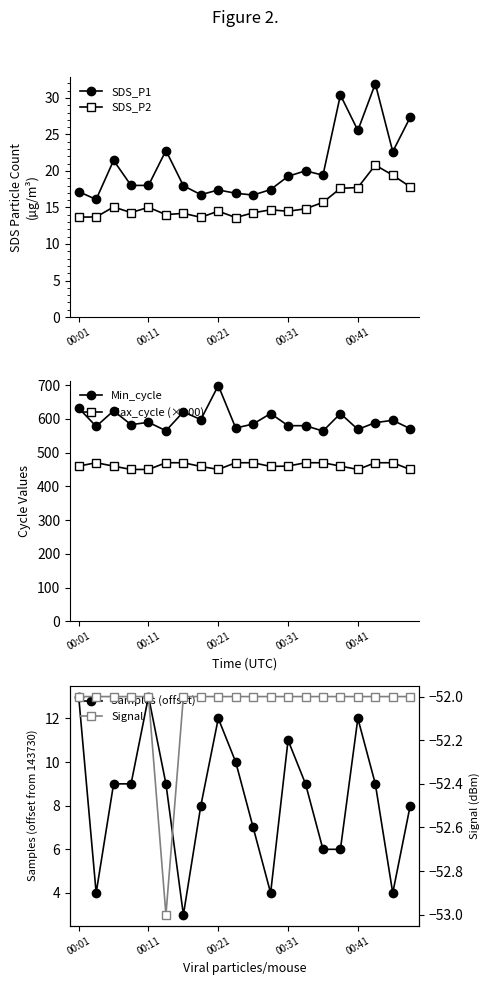

Which series has the widest spread of values?

Min_cycle